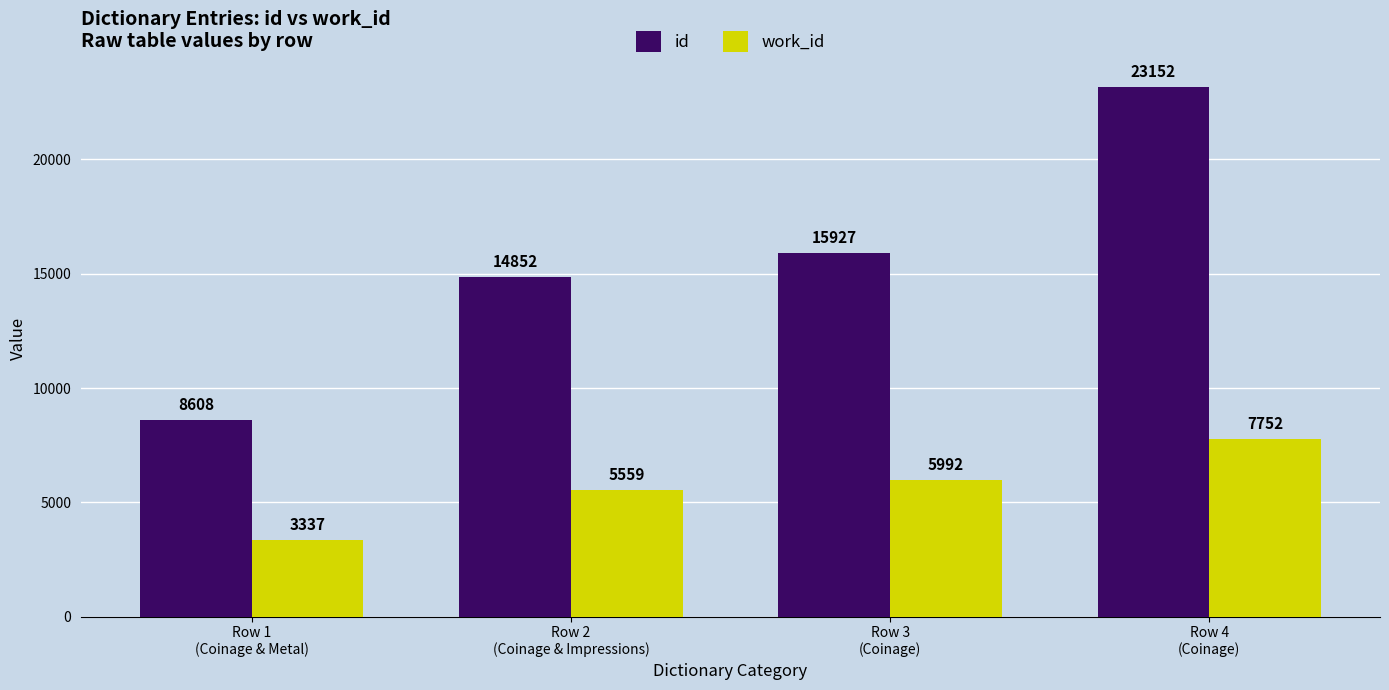

What is the approximate value of work_id at Row 2
(Coinage & Impressions), to the nearest 50?

5550